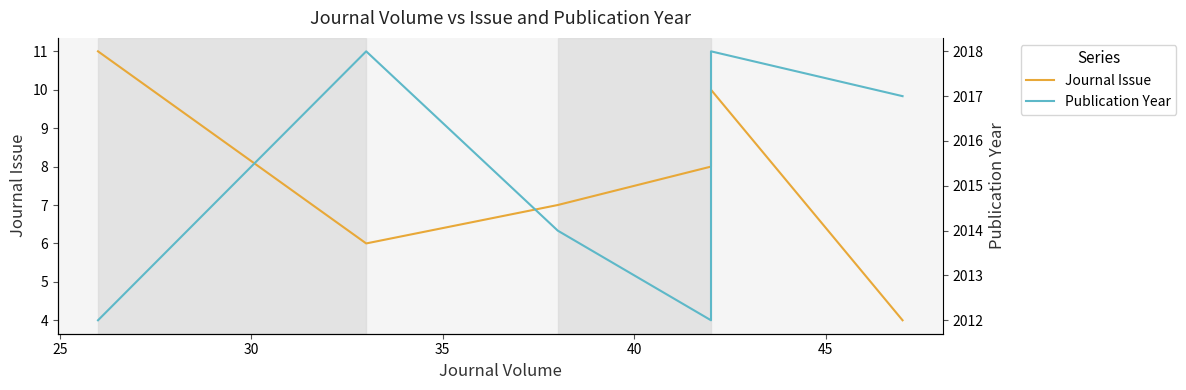

Which series has the widest spread of values?

Journal Issue